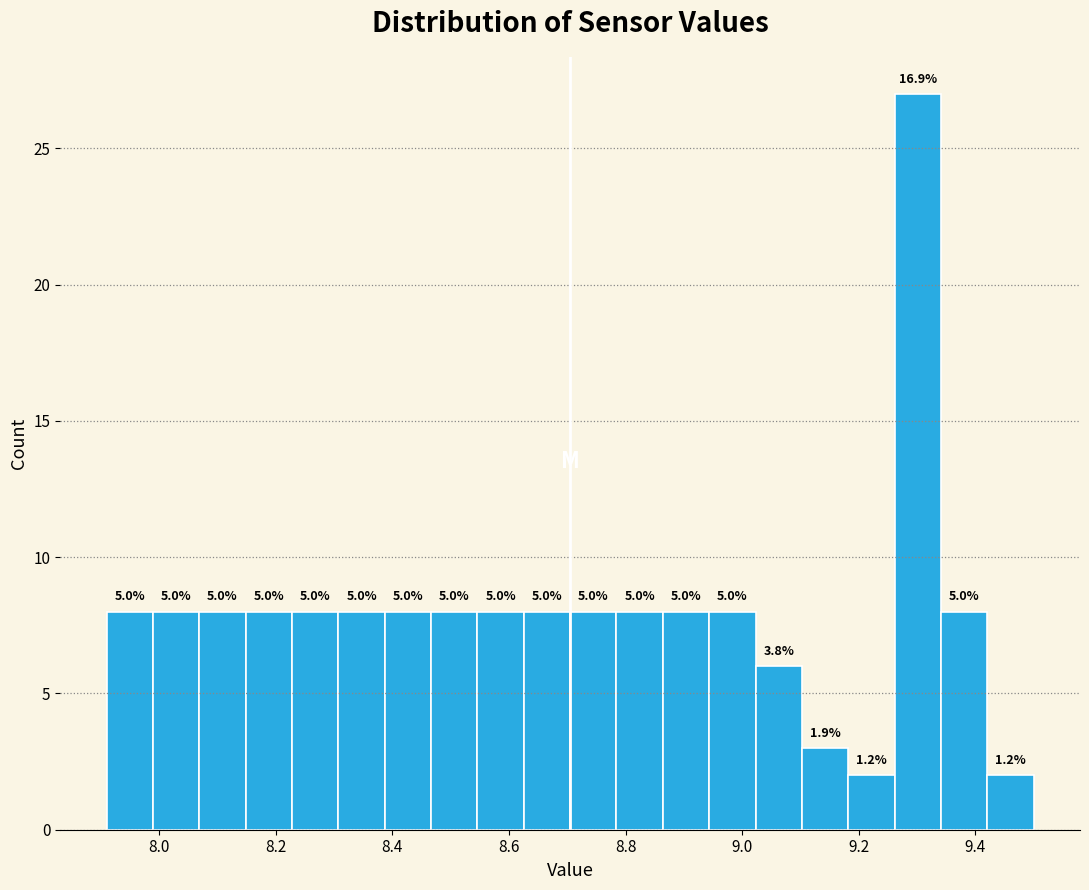

Around what value on the x-axis is the tallest bar? Give the approximate position of its centre, as read against the axis.

9.30